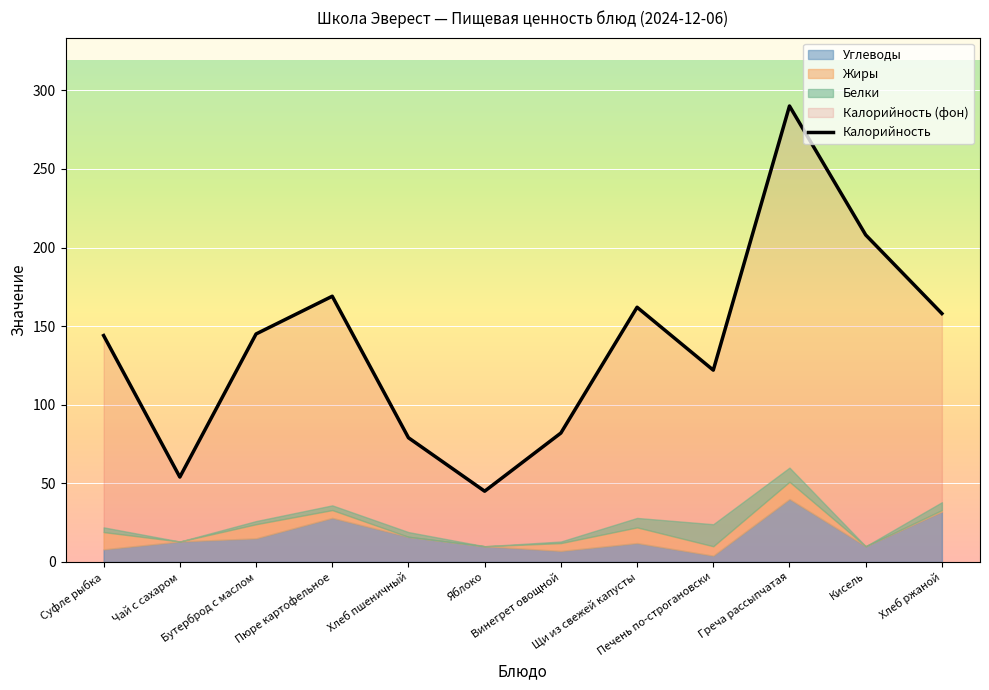

Approximately how many times larger is the value at Пюре картофельное compared to Хлеб пшеничный?

2.1